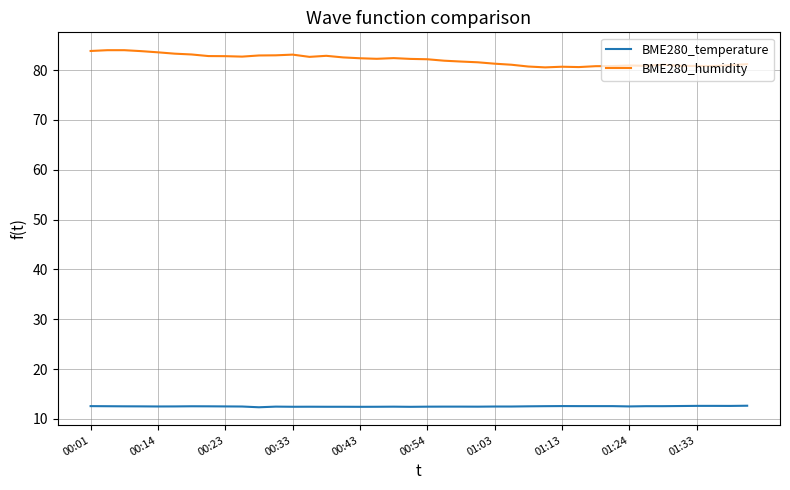

Which series has the widest spread of values?

BME280_humidity